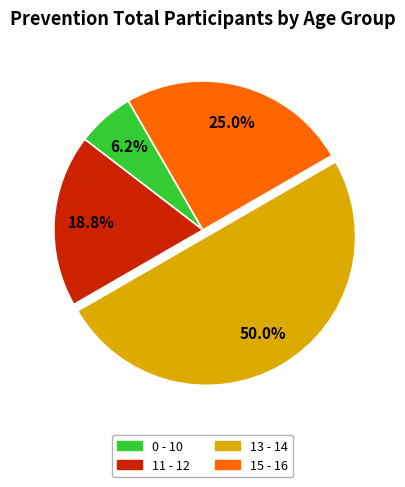

How many slices are in this pie chart?

4